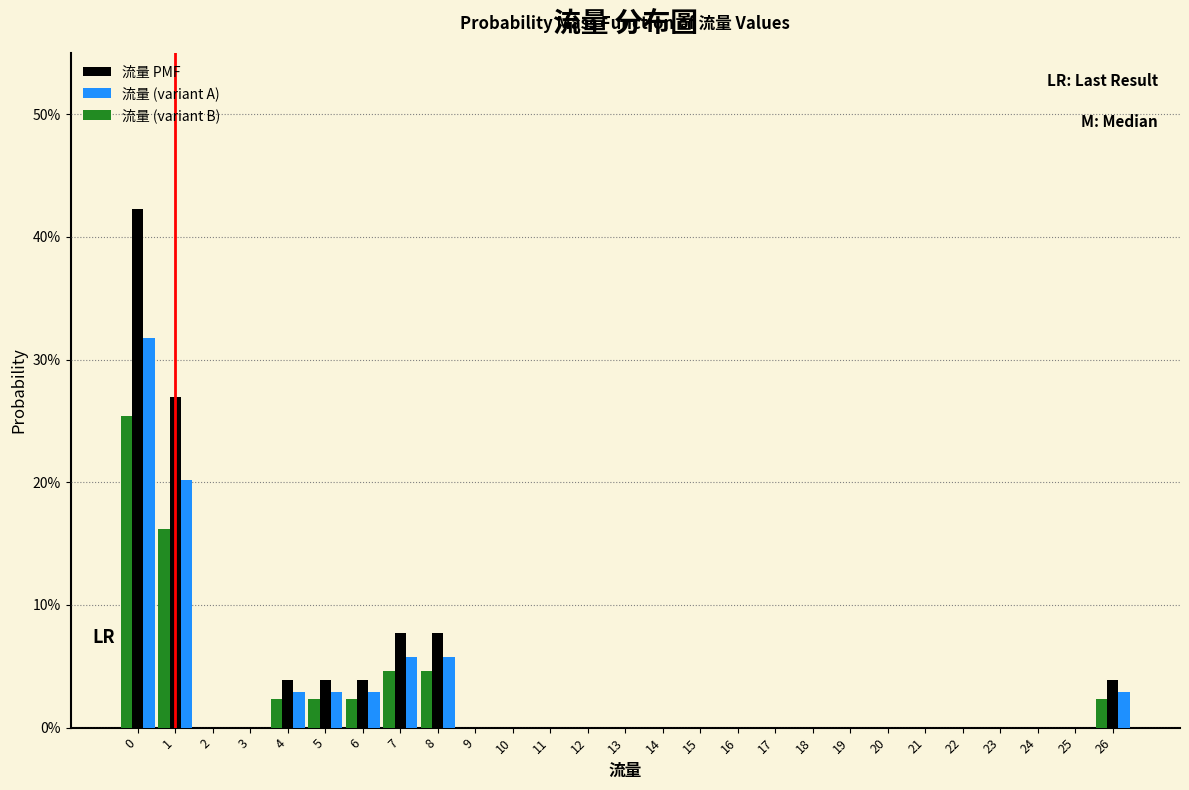

What are all the series names shown in the legend?

流量 PMF, 流量 (variant A), 流量 (variant B)